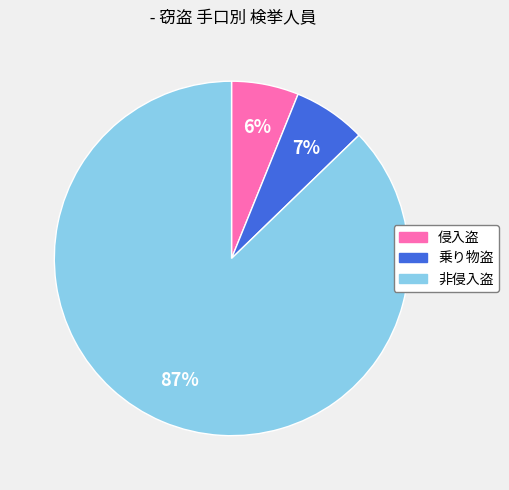

What is the ratio of the value at 侵入盗 to the value at 乗り物盗?

0.9